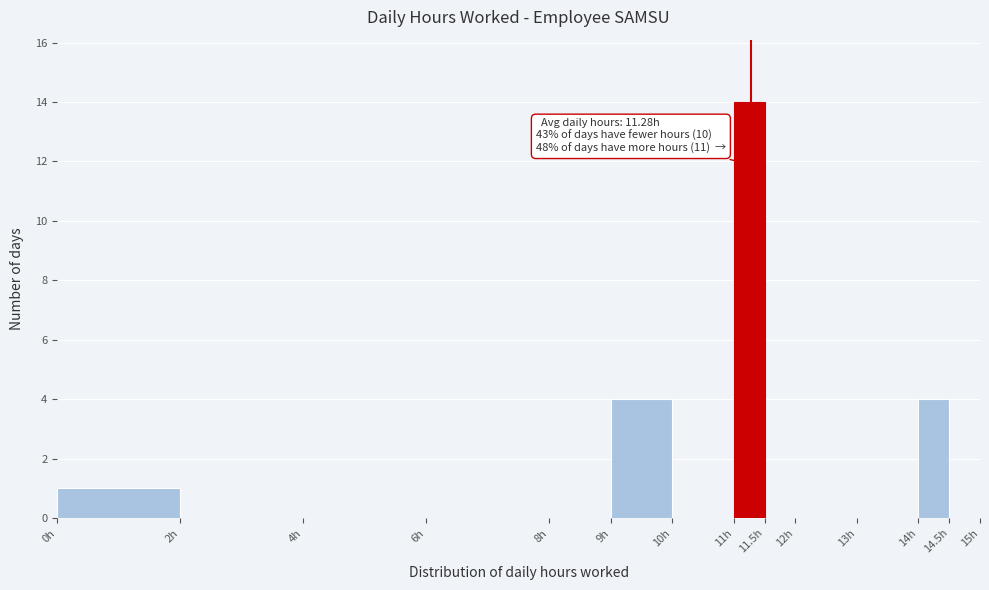

Which range on the x-axis has the tallest bar?

11.0 to 11.5